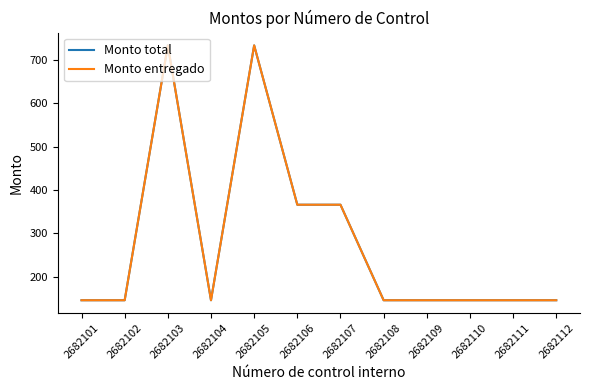

How many interior local peaks does the Monto entregado series have?

2